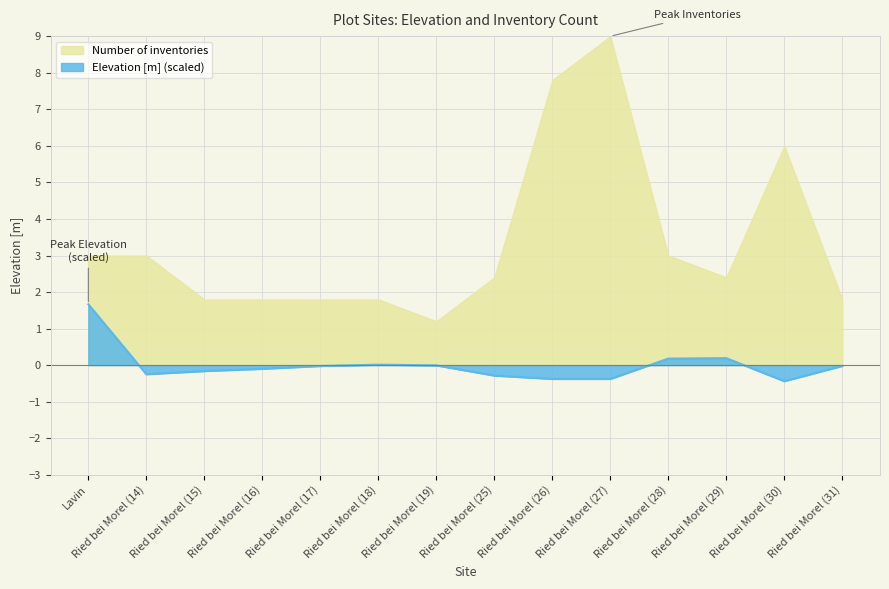

What is the smallest value displayed?

-0.4